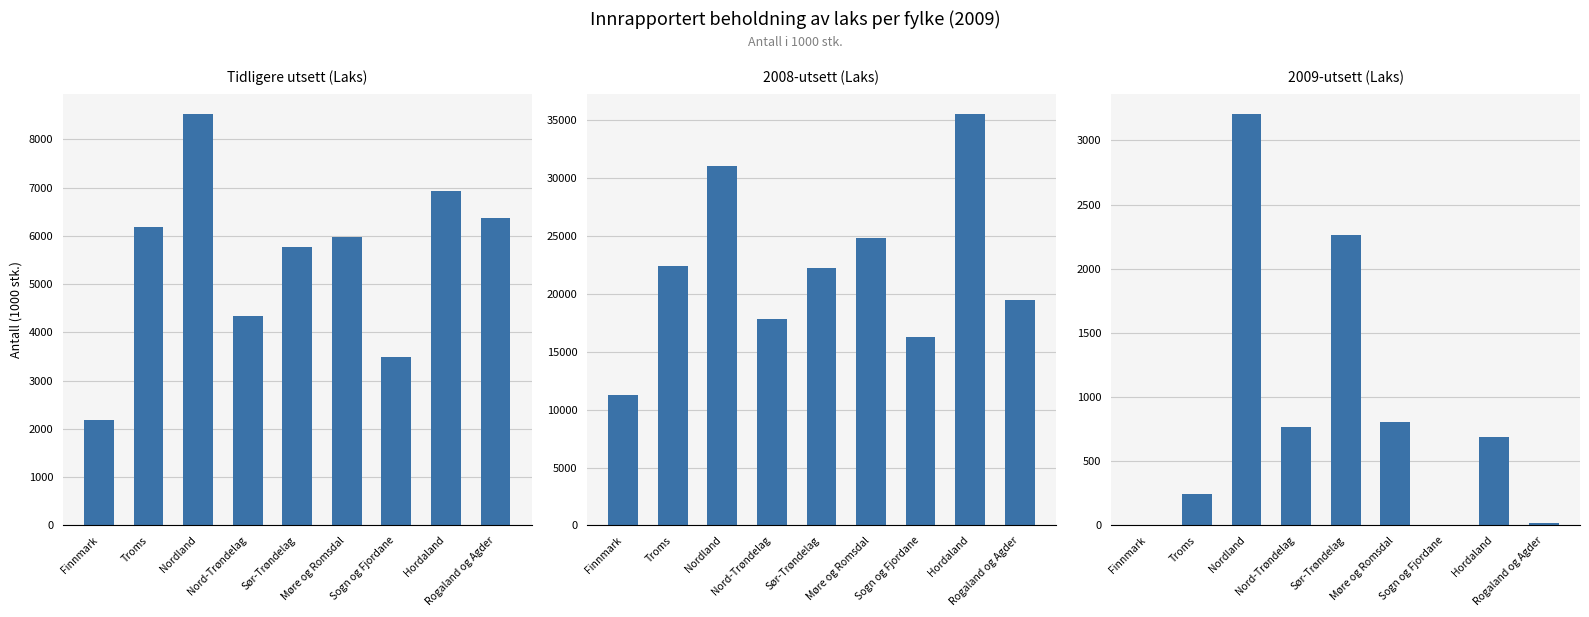

Which label corresponds to the smallest value in the chart?

Finnmark